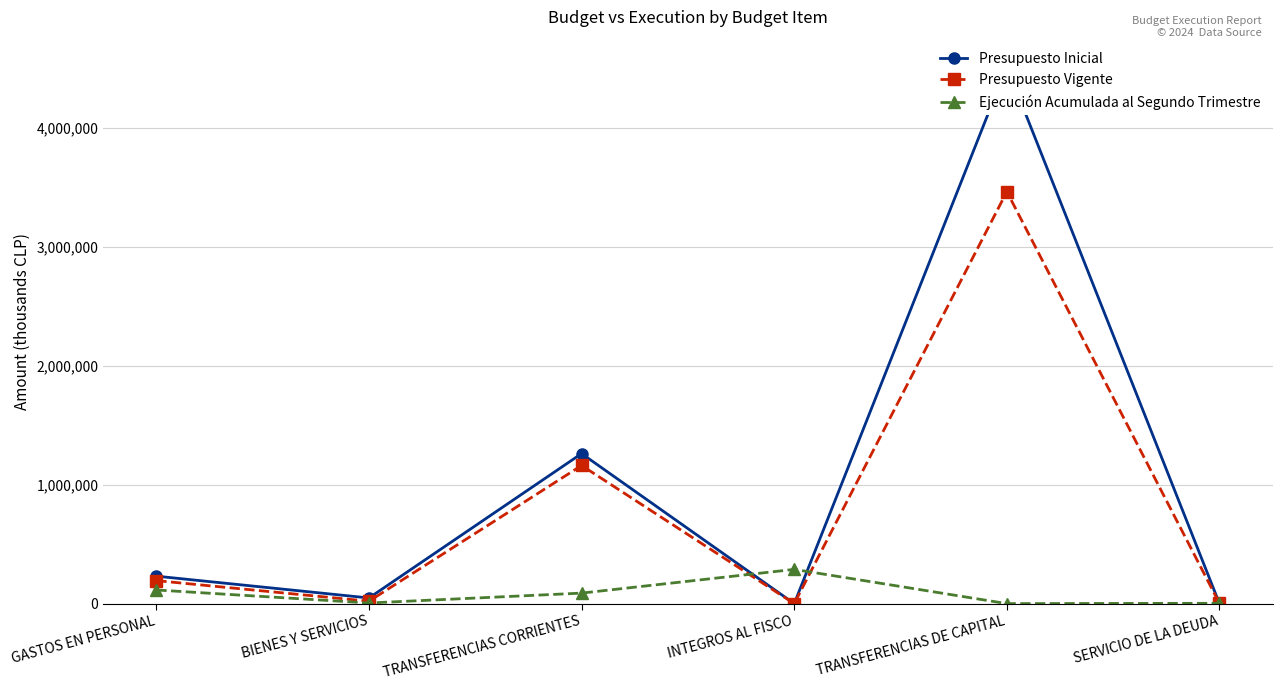

How many interior local peaks does the Presupuesto Vigente series have?

2